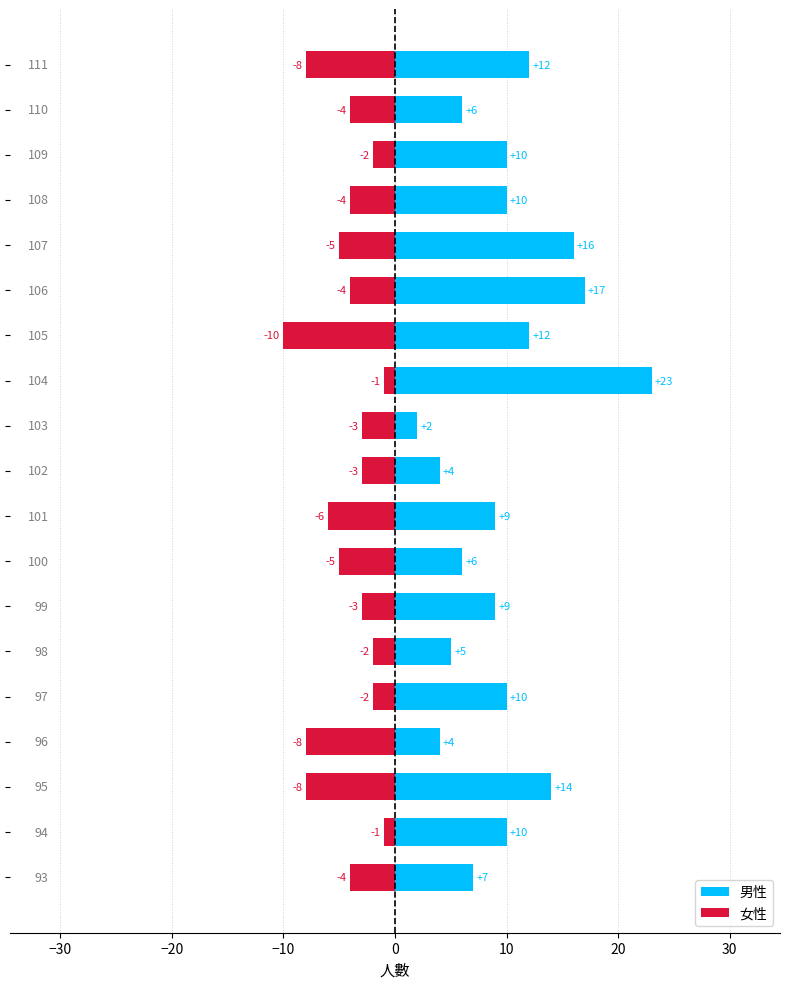

The value of 女性 at 20 is -1. True or false?

False